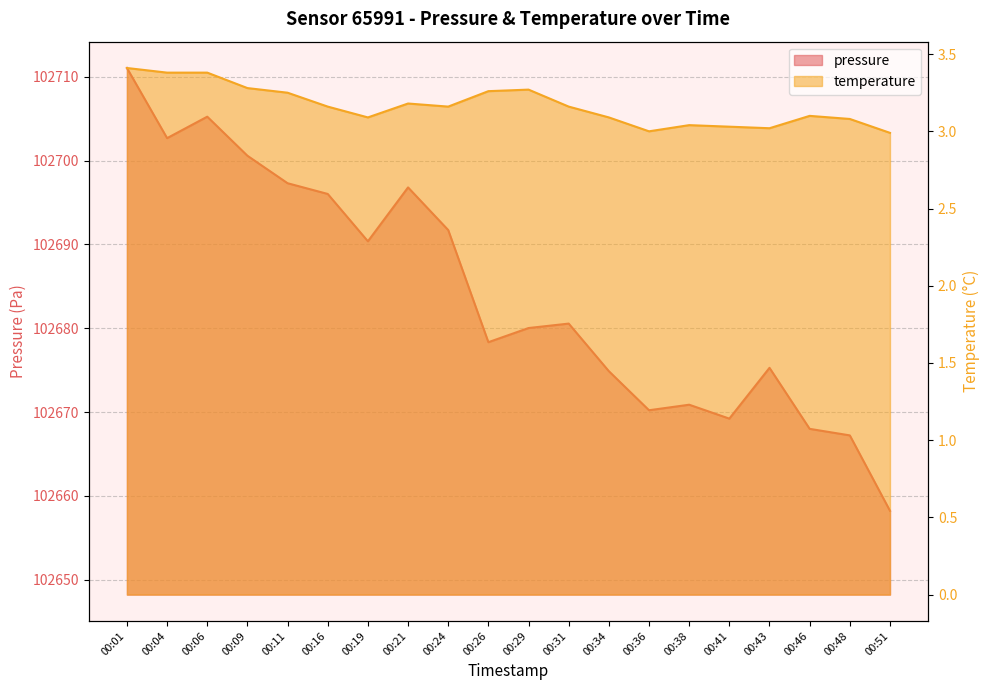

Which series has the largest total across all categories?

pressure